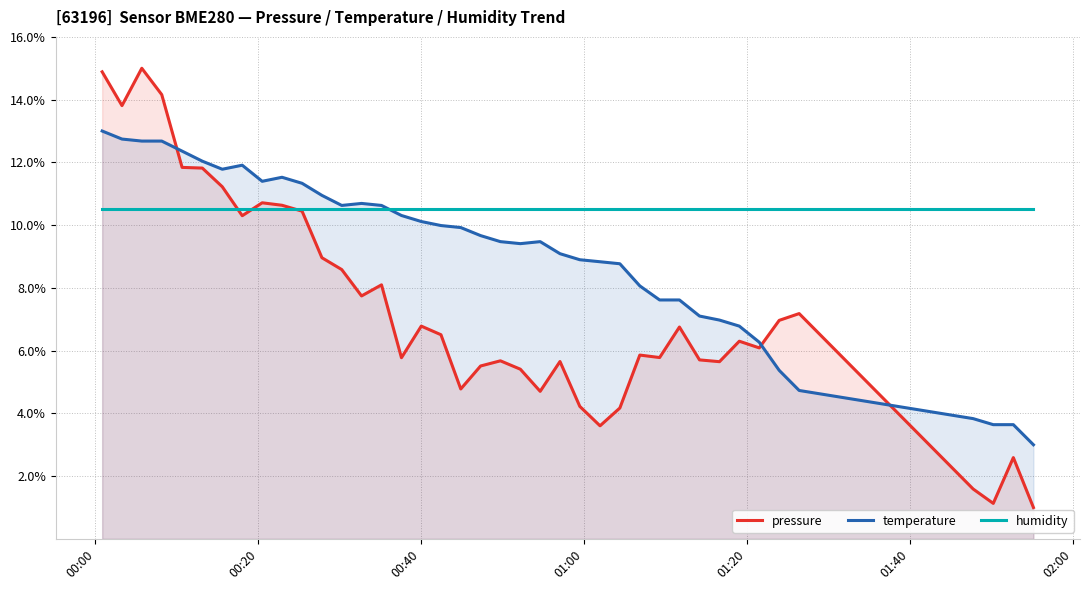

Which series has the largest total across all categories?

humidity